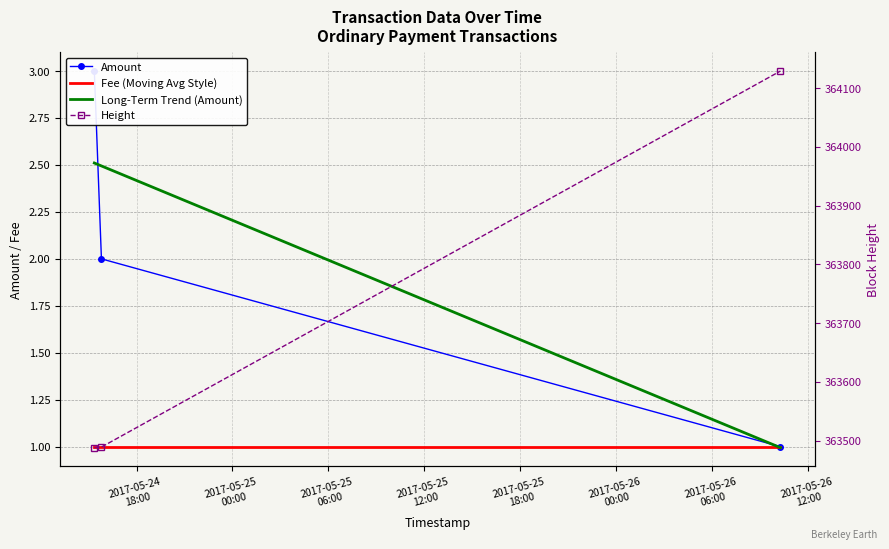

At which label does Long-Term Trend (Amount) first exceed 2?

2017-05-24
18:00